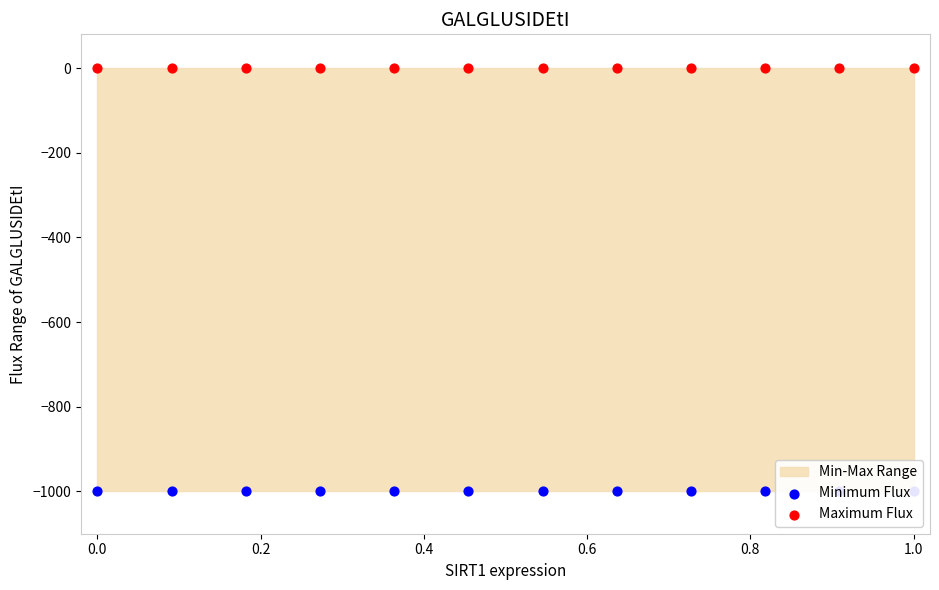

What is the total value across all series at 0.4?

-1000